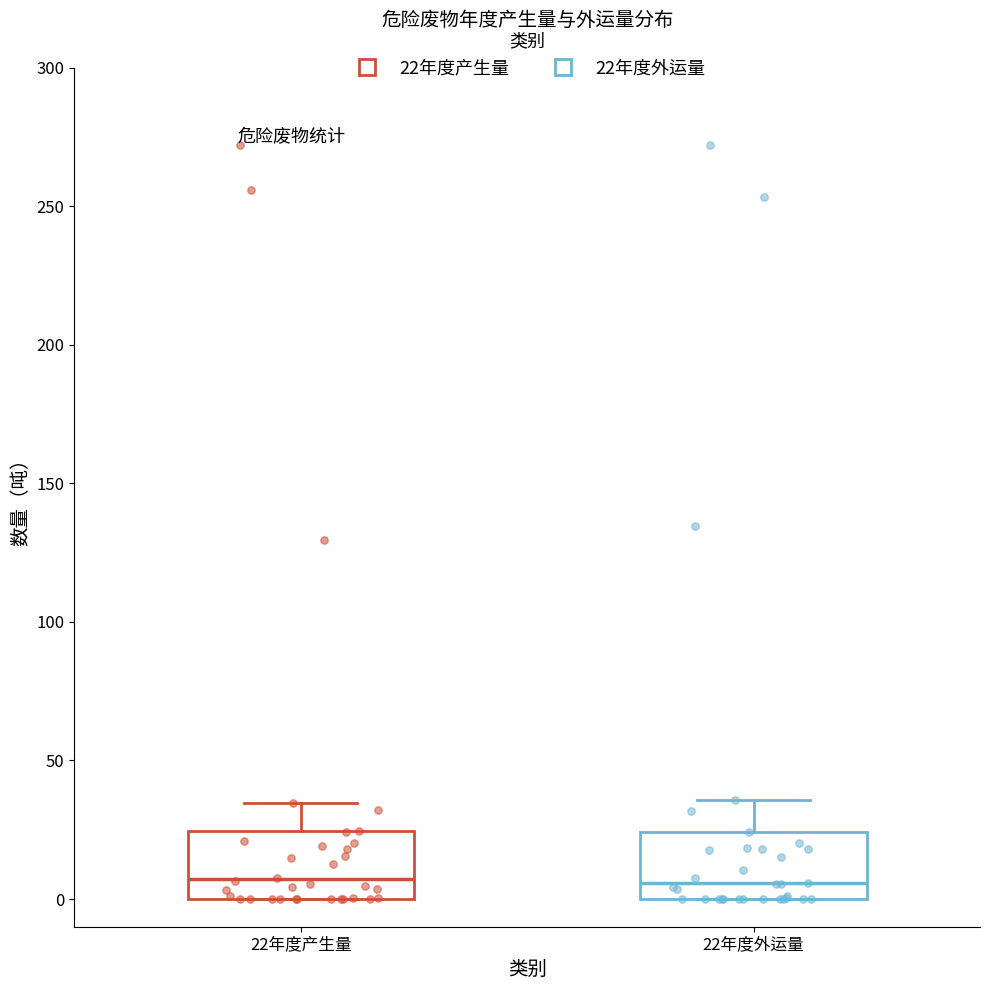

Reading left to right, transcribe this box plot: for each box, give where its median line is, the range the box spans, and where its two whiskers end, as read against the y-axis. The values are not printed on the chart, so give them approximately, as read against the axis.

22年度产生量: median 5, box 0 to 25, whiskers 0 to 35
22年度外运量: median 5, box 0 to 25, whiskers 0 to 35